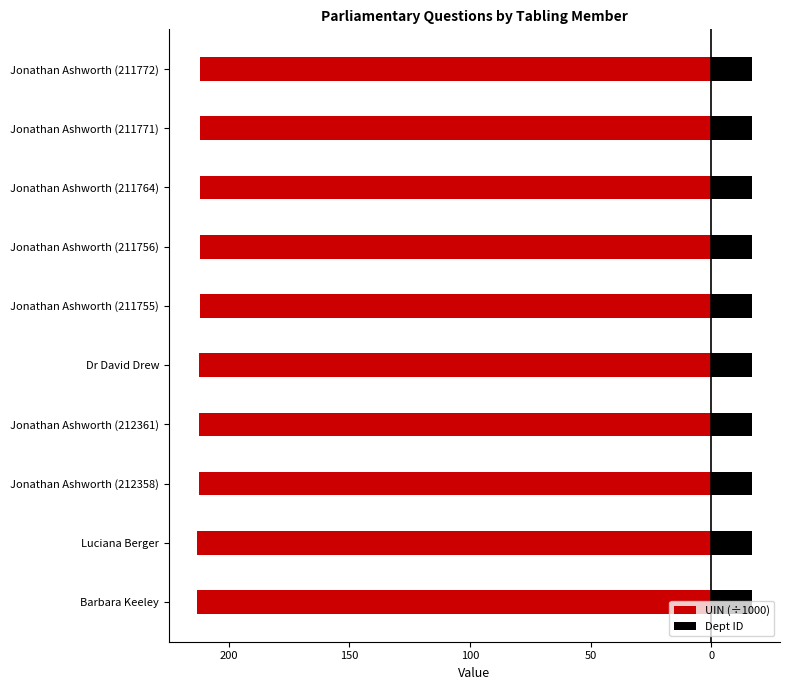

Rank the series by their maximum value, from highest to lowest.

Dept ID, UIN (÷1000)